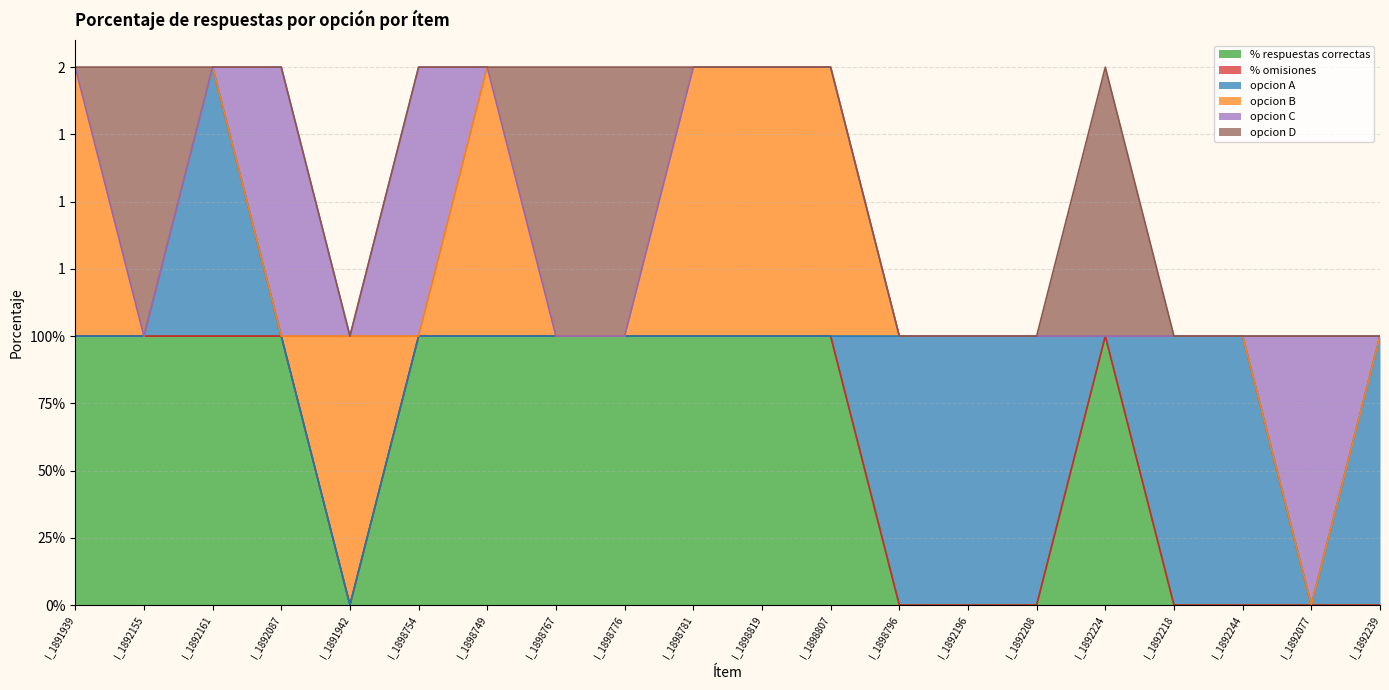

Is the value of opcion A at I_1892224 greater than the value of opcion C at I_1898796?

No